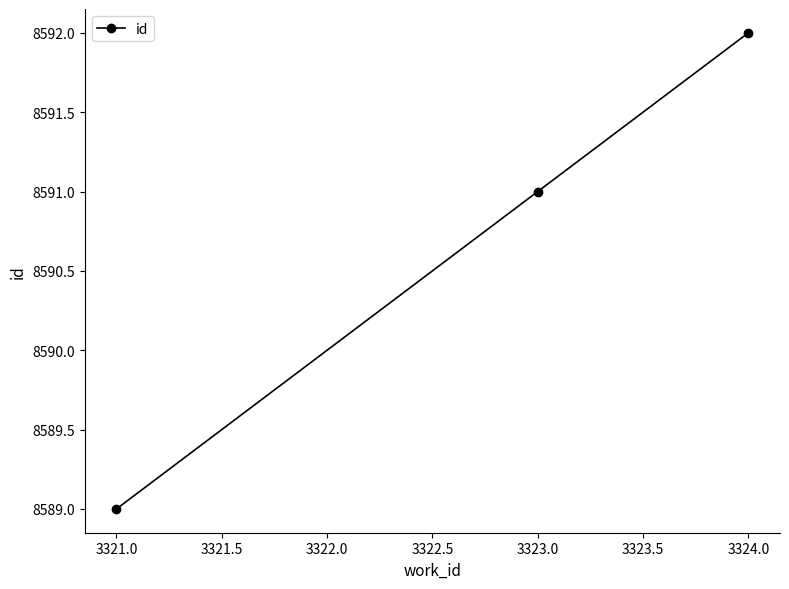

What is the label of the 3rd point from the left?

3324.0